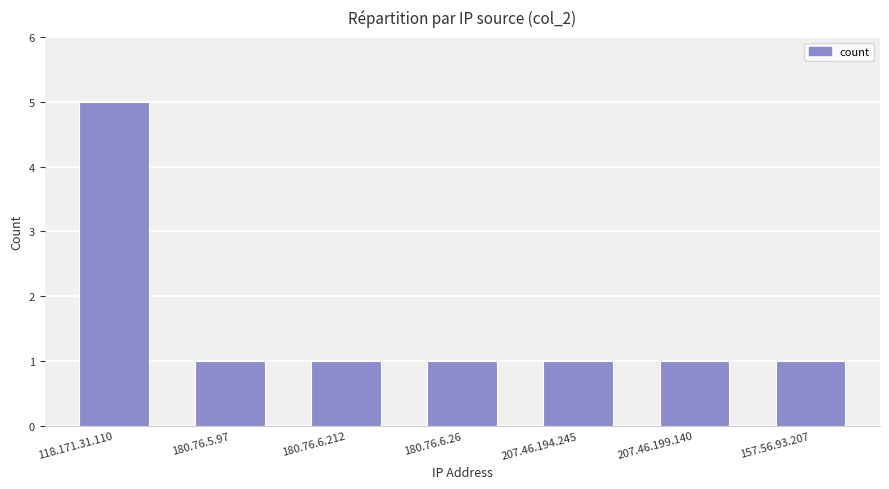

What is the label of the 1st bar from the left?

118.171.31.110